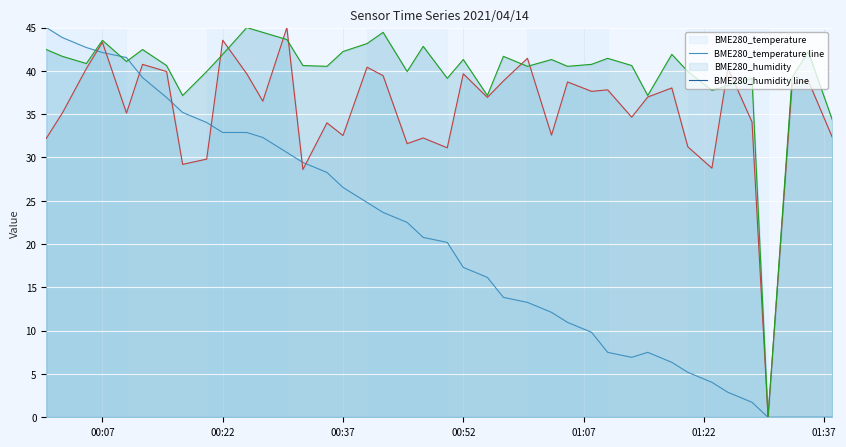

What is the total value across all series at 00:37?

101.3